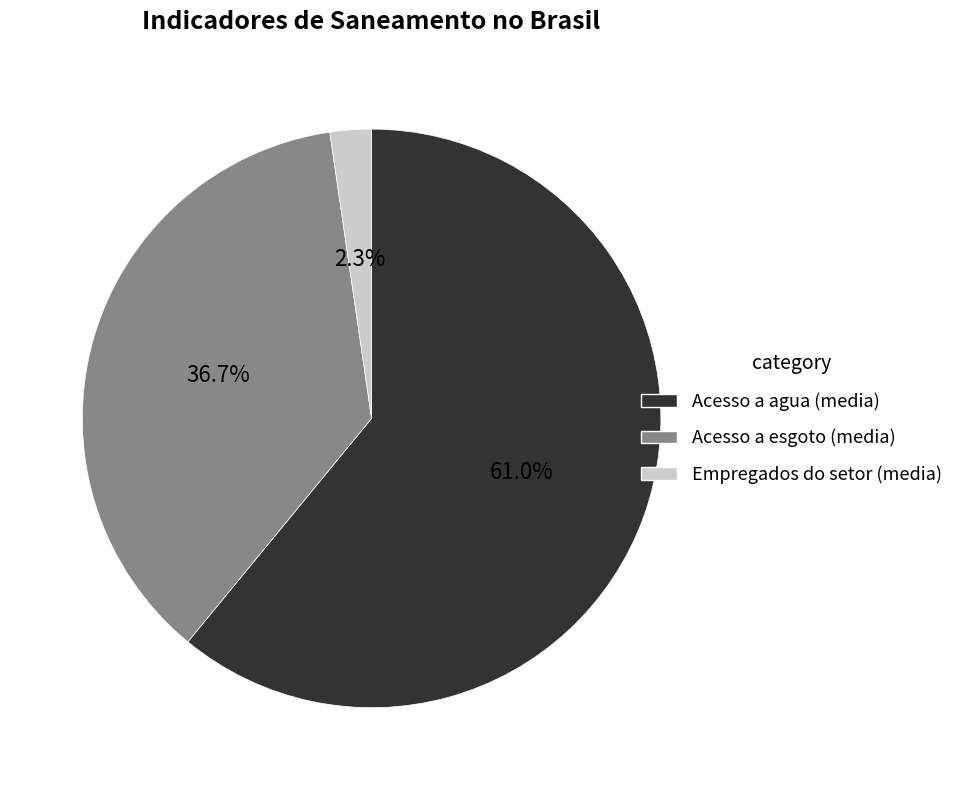

Is there a majority slice in this chart?

Yes